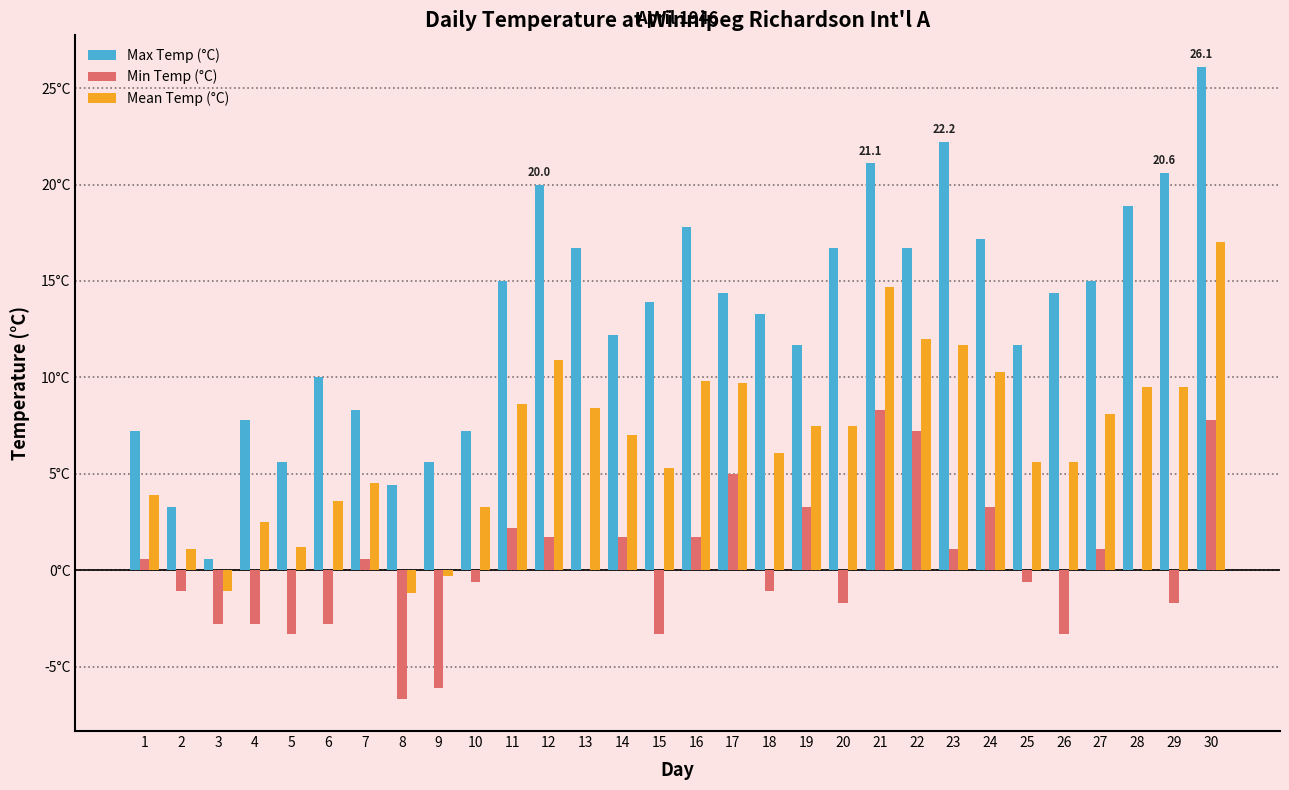

At which label does Max Temp (°C) reach its minimum?

3